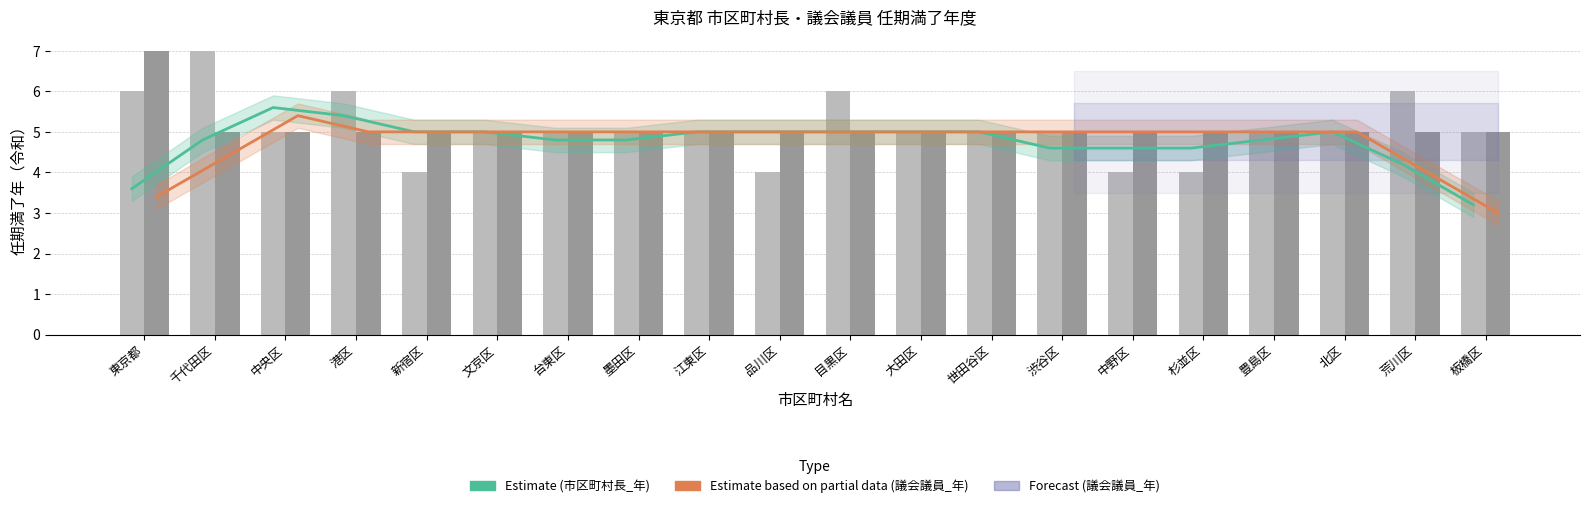

Which has a higher value, 江東区 or 大田区?

江東区